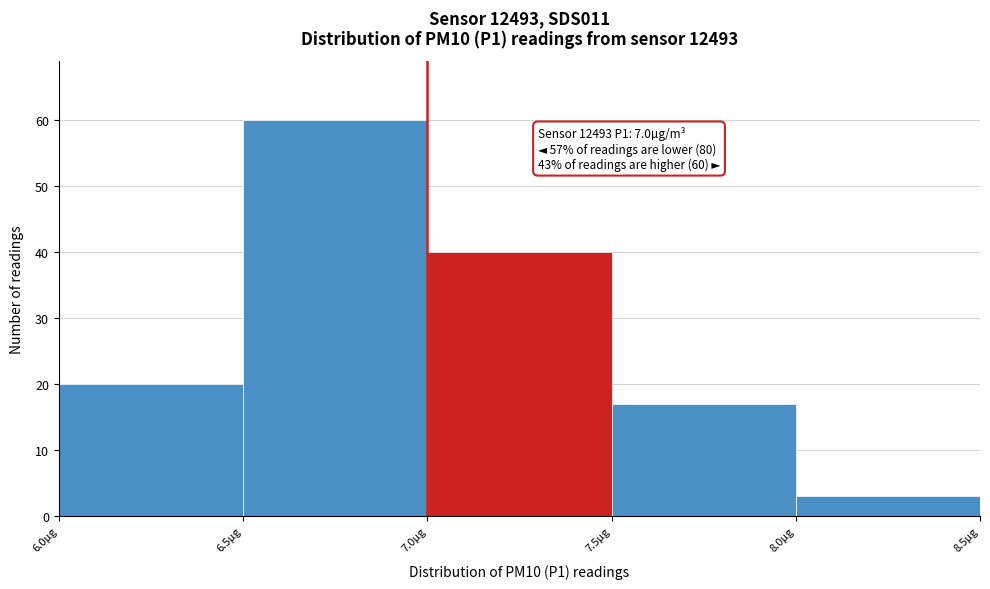

Which range on the x-axis has the tallest bar?

6.5 to 7.0